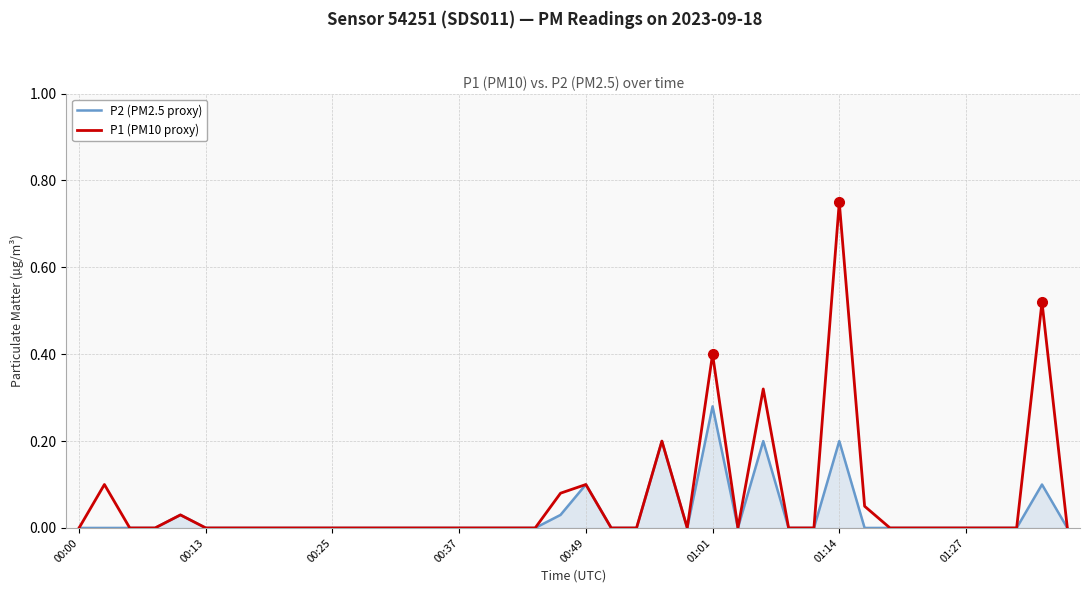

True or false: P2 (PM2.5 proxy) has more than 1 interior local peaks.

True